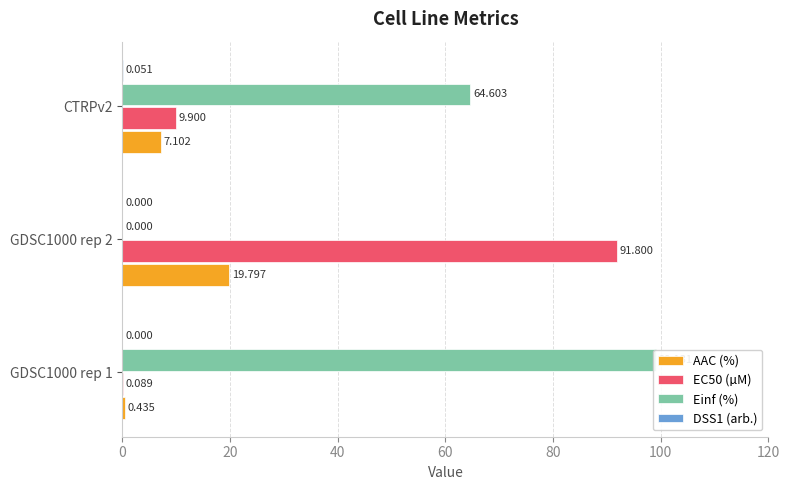

Which series has the largest total across all categories?

Einf (%)